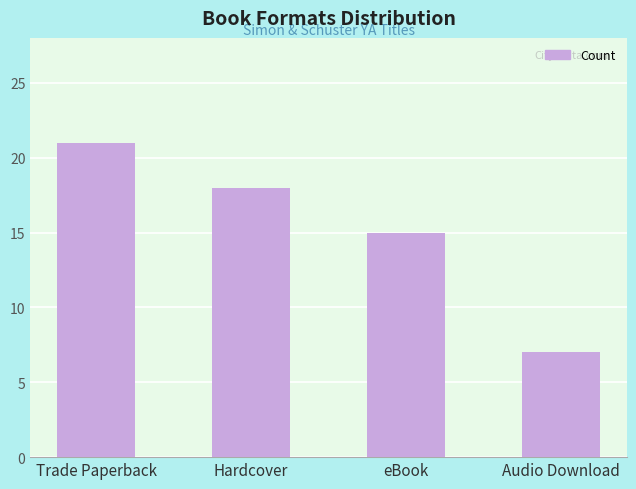

What is the sum of all values?

61